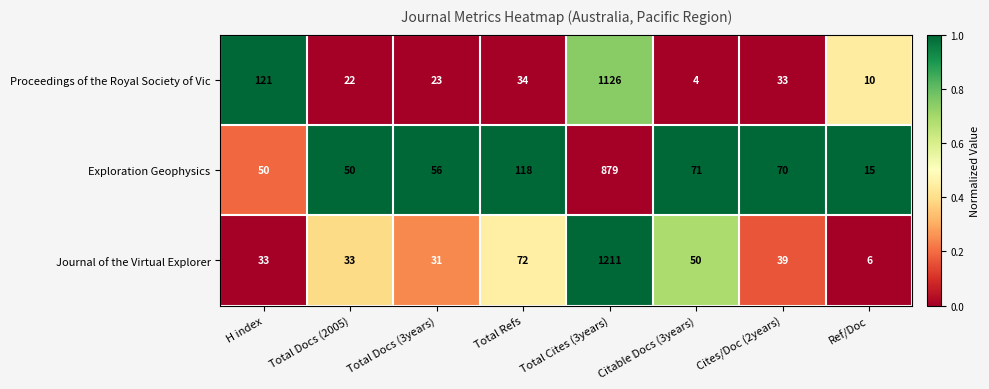

The value of Journal of the Virtual Explorer at H index is 33. True or false?

True